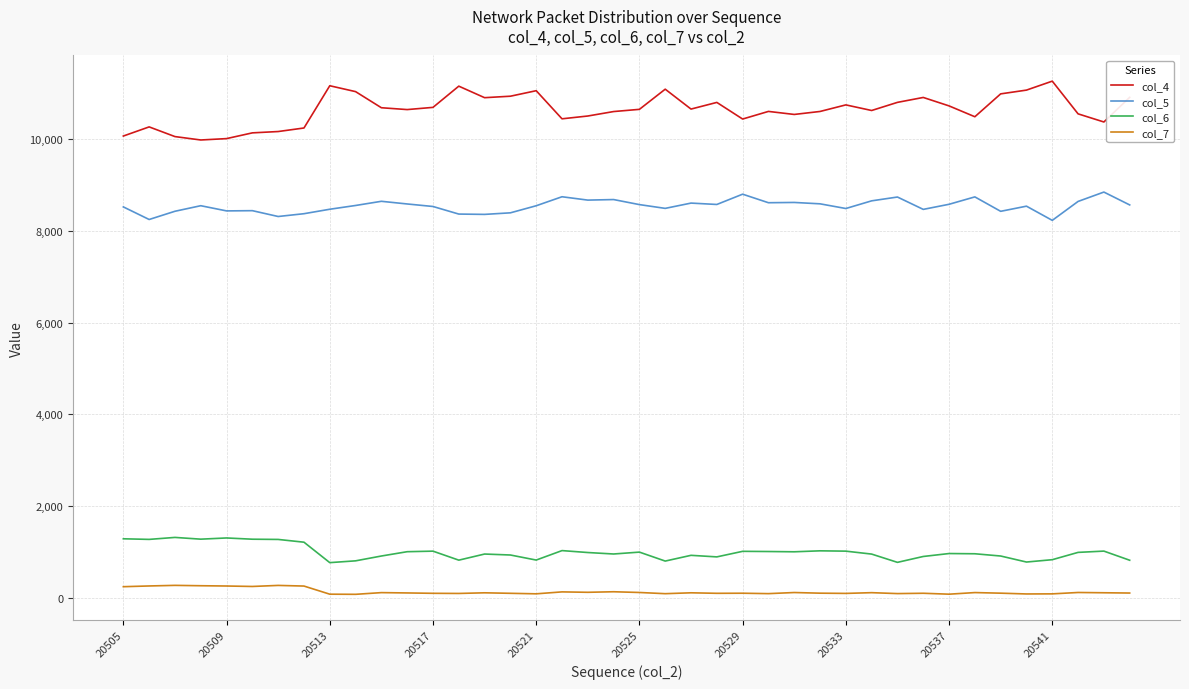

What are all the series names shown in the legend?

col_4, col_5, col_6, col_7